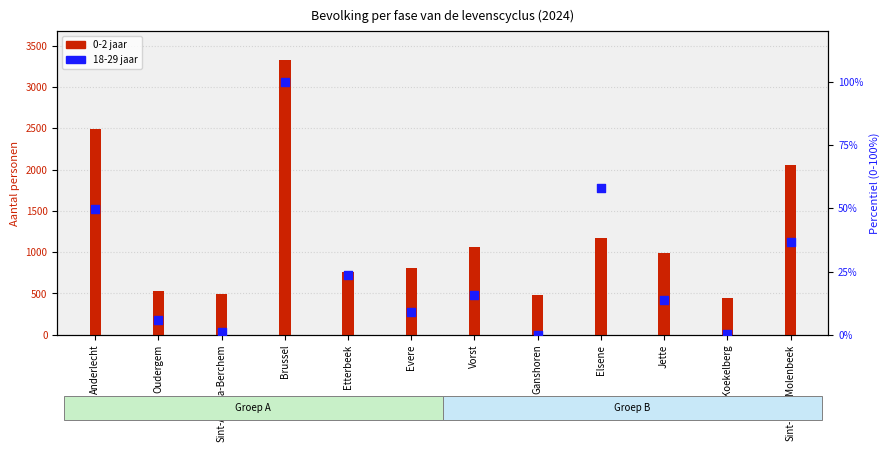

Which series has the largest total across all categories?

0-2 jaar